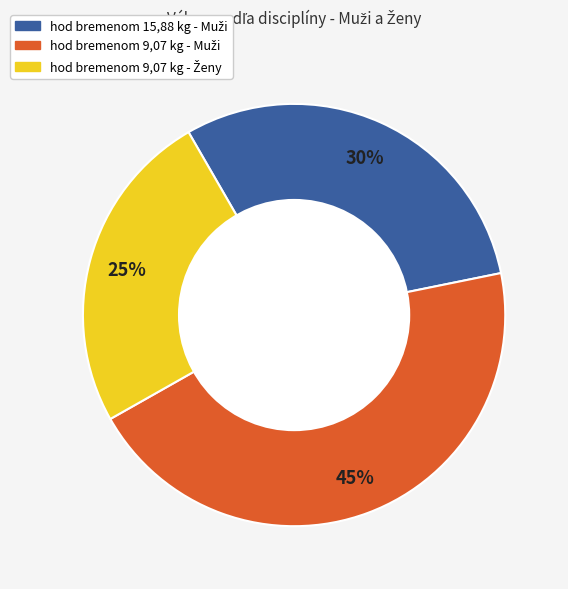

To the nearest percent, what is the difference between the largest and smallest slice percentages?

20%